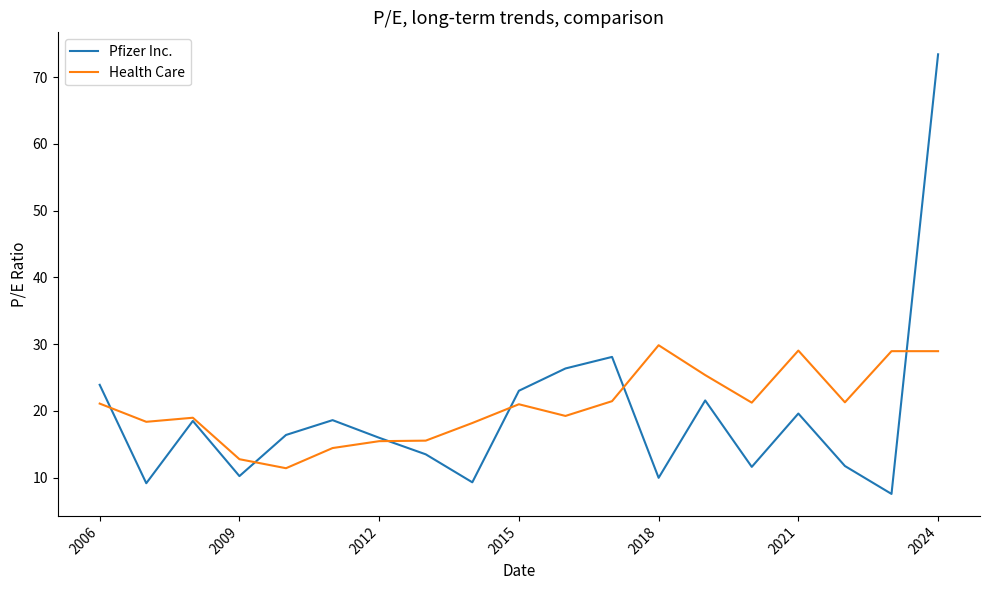

How many lines are shown in the chart?

2